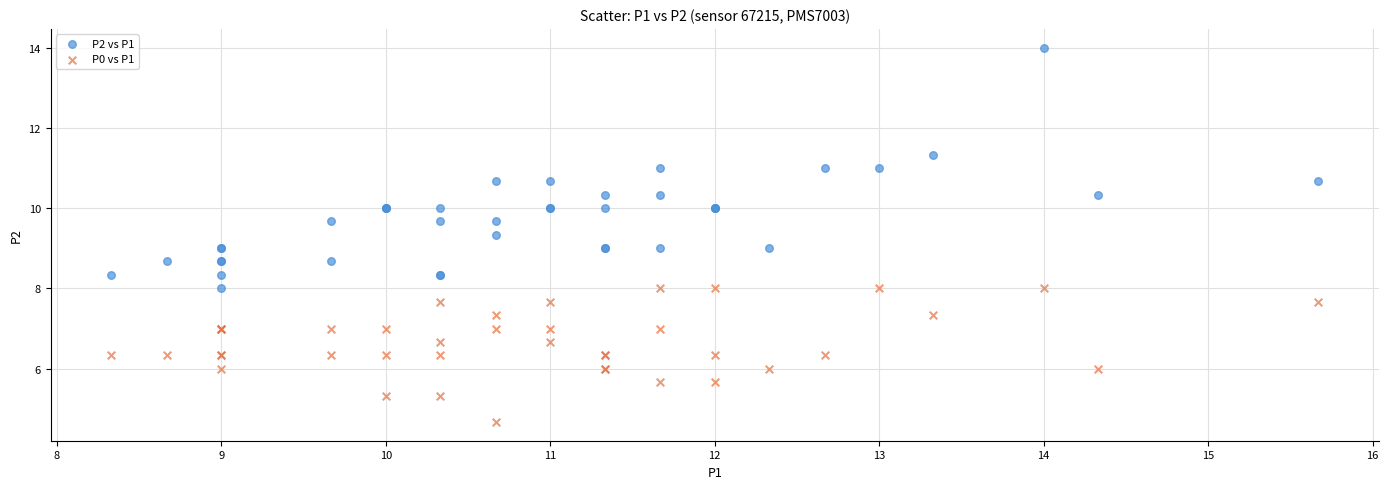

Which series reaches the minimum Y coordinate?

P0 vs P1